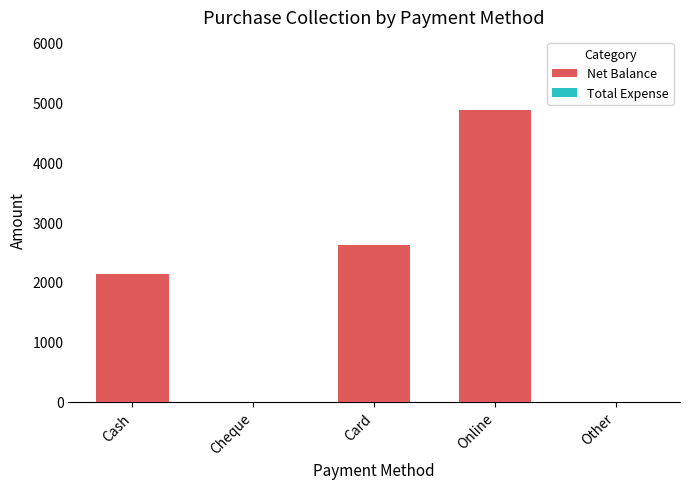

The value at Cash is 2132. True or false?

True